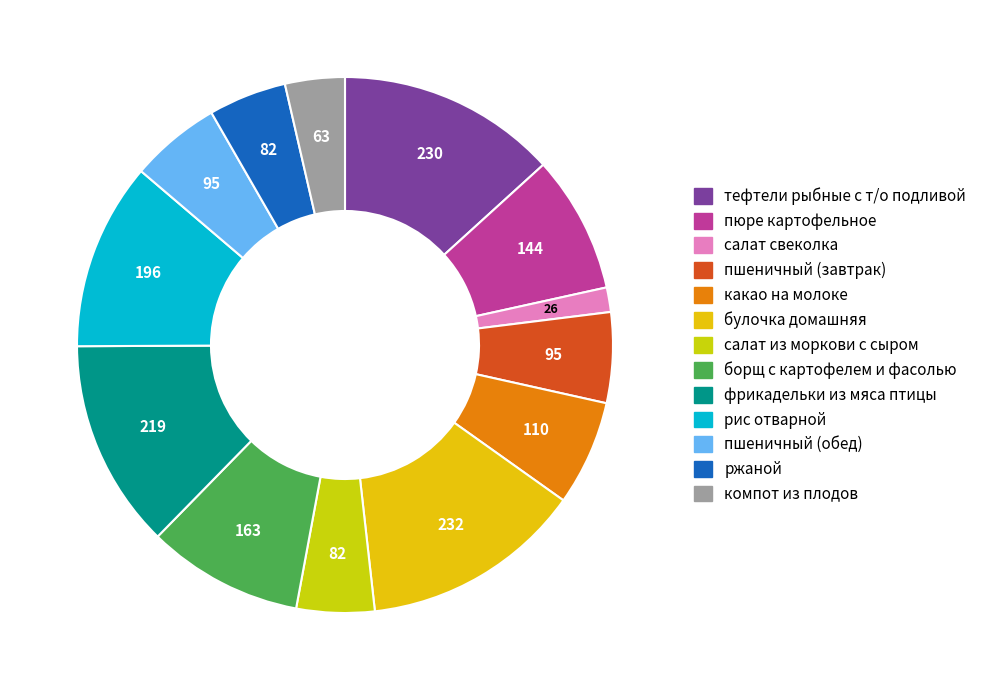

To the nearest percent, what is the difference between the largest and smallest slice percentages?

12%